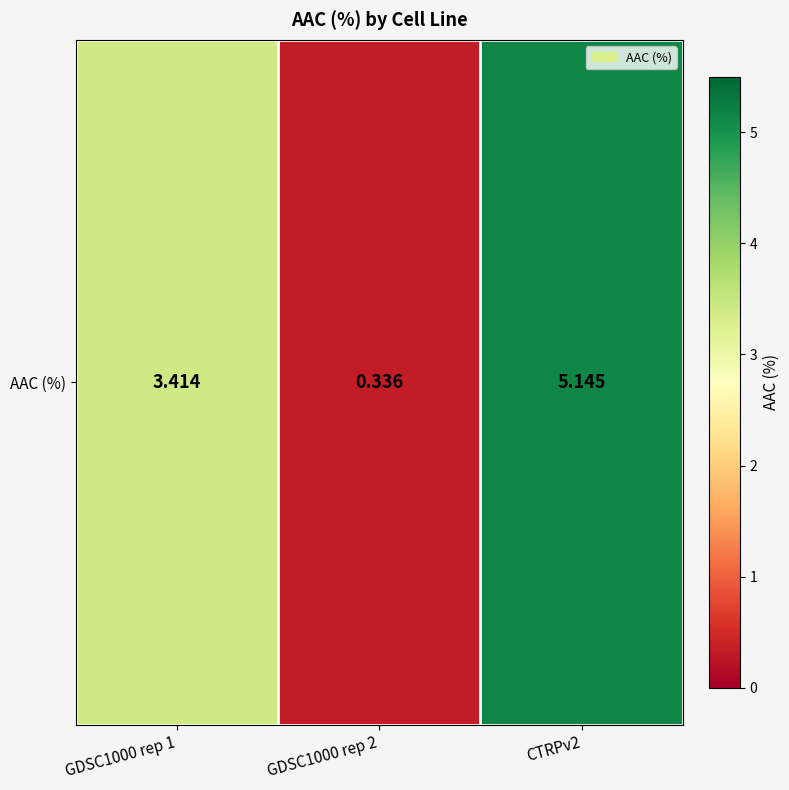

The chart shows a value of 0.3 at GDSC1000 rep 2. True or false?

True